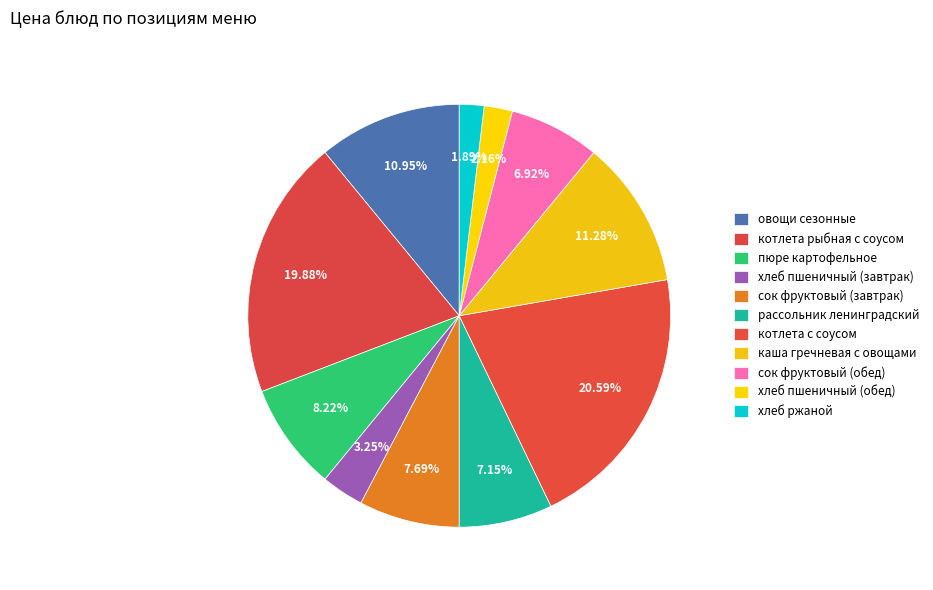

Combined, do каша гречневая с овощами and рассольник ленинградский account for over 50%?

No